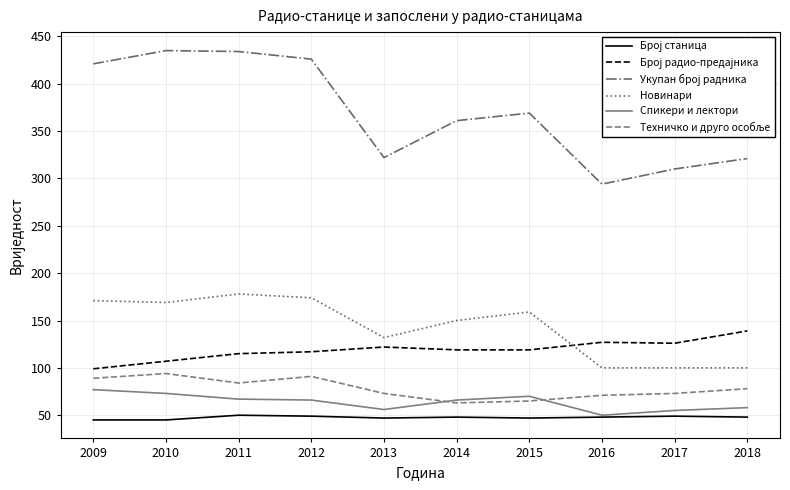

What is the total value across all series at 2009?

902